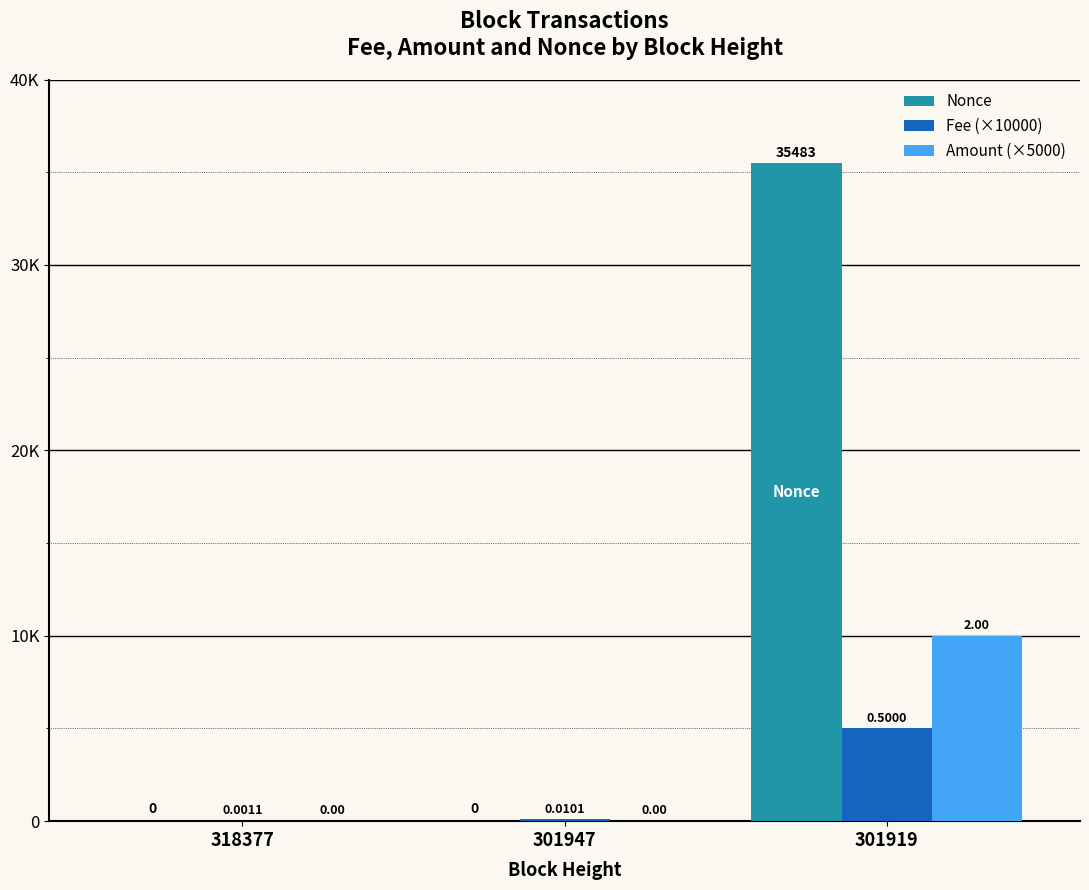

True or false: Nonce has a value of 0 at 301947.

True